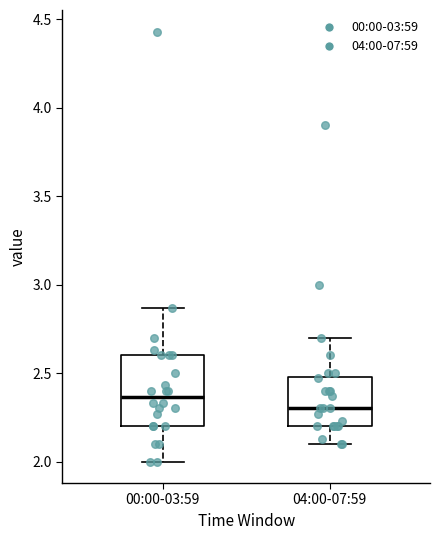

Which box is the tallest, from its lower edge to its upper edge?

00:00-03:59